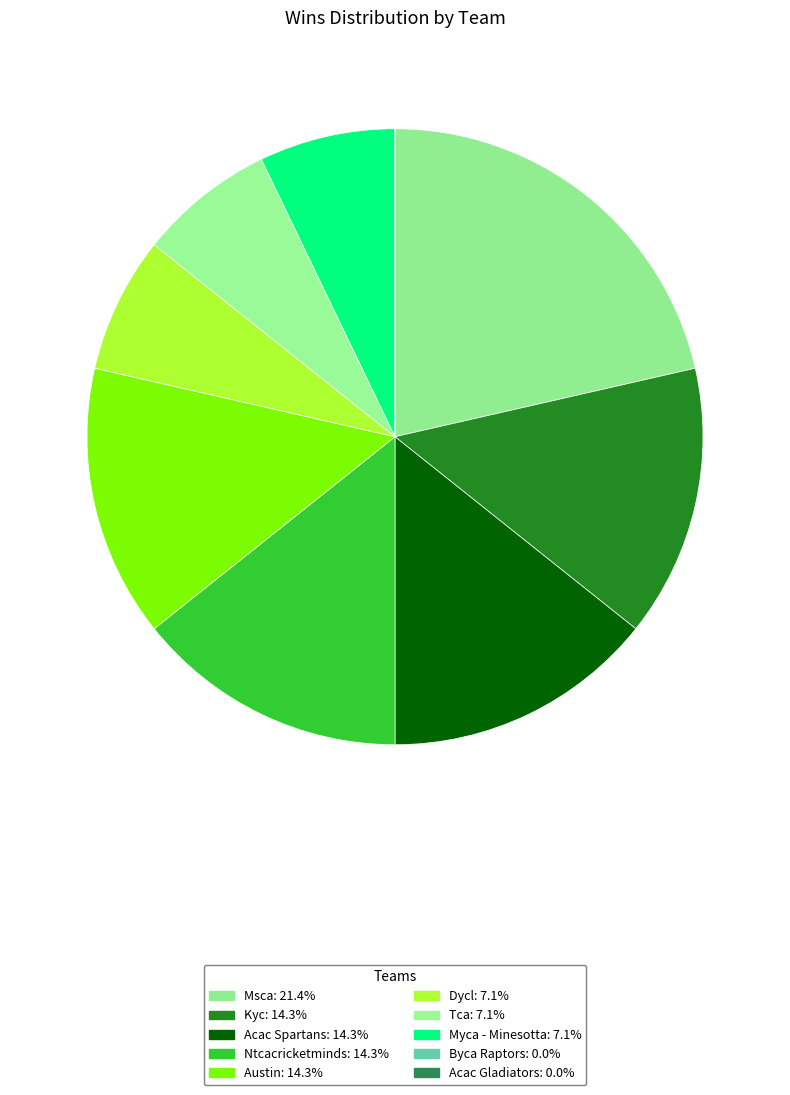

Rank the categories by value from lowest to highest.

Byca Raptors, Acac Gladiators, Dycl, Tca, Myca - Minesotta, Kyc, Acac Spartans, Ntcacricketminds, Austin, Msca